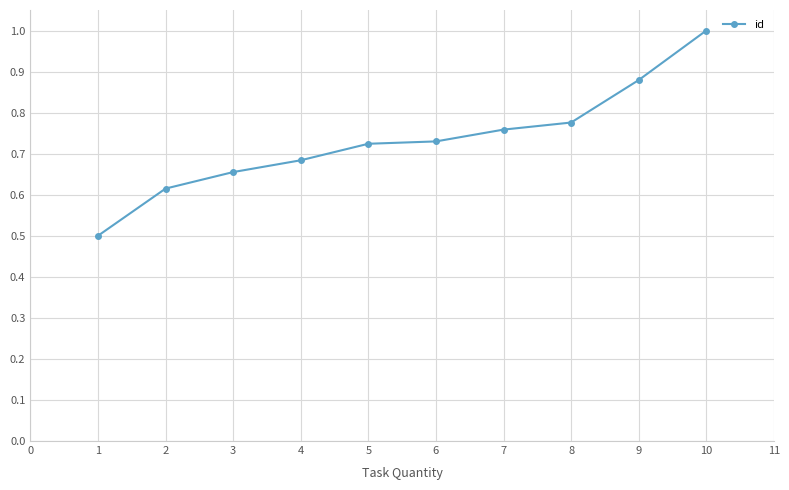

What is the change in value from 1 to 10?

+0.5